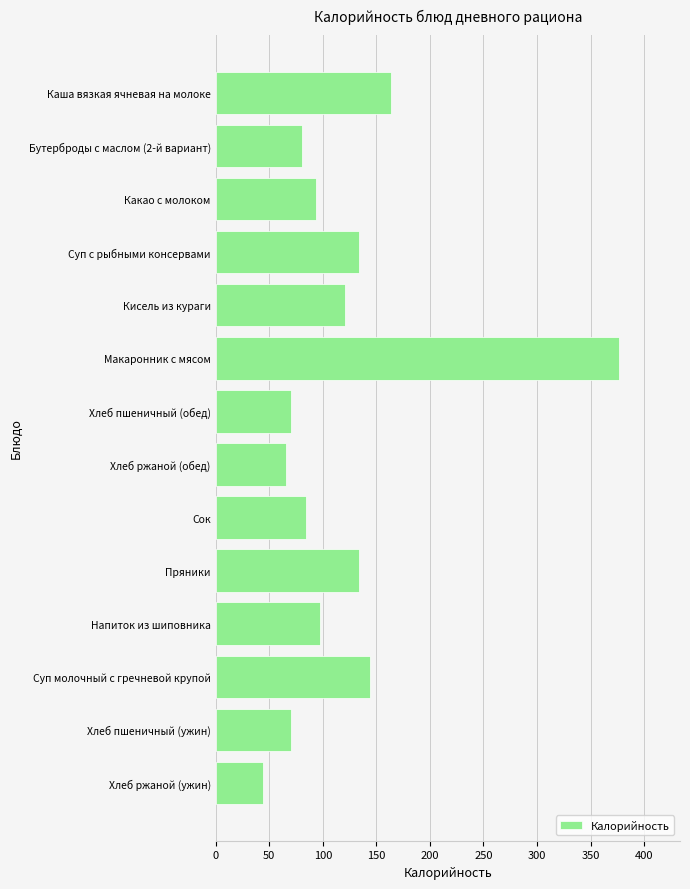

Which label corresponds to the smallest value in the chart?

Хлеб ржаной (ужин)